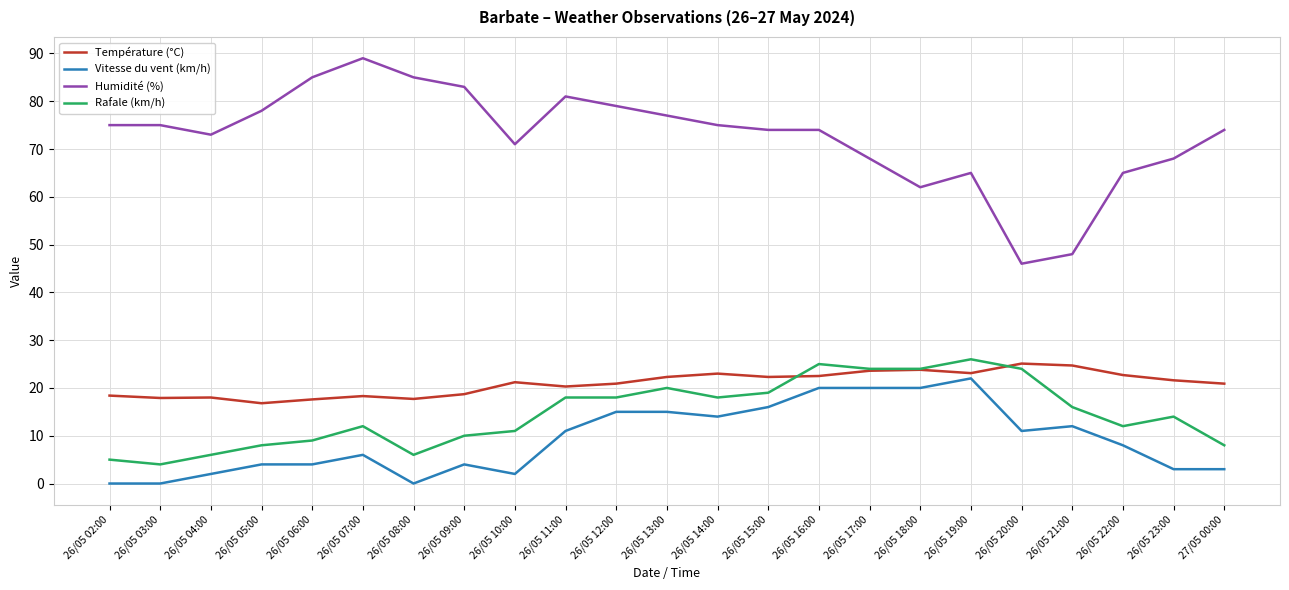

What is the minimum value for Humidité (%)?

46.0